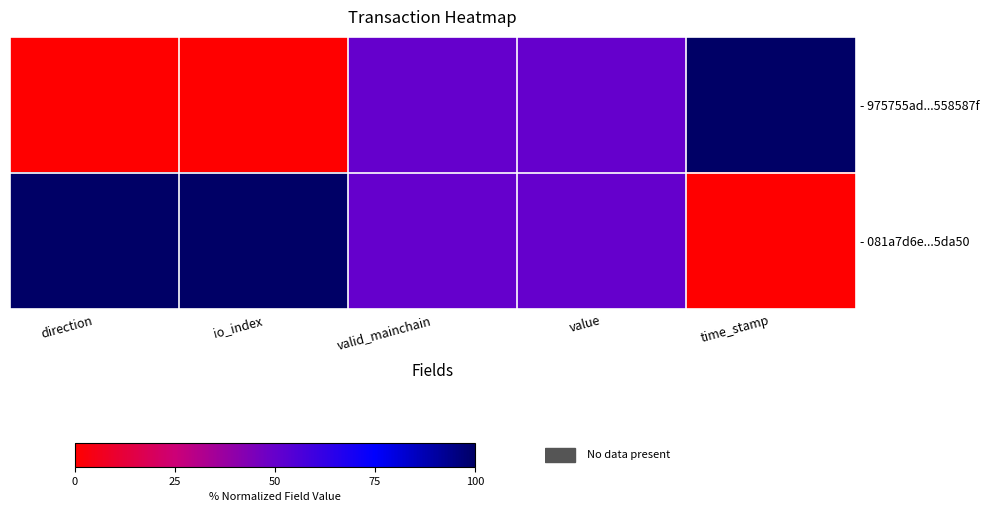

List the series in order of their overall mean, lowest first.

- 975755ad...558587f, - 081a7d6e...5da50